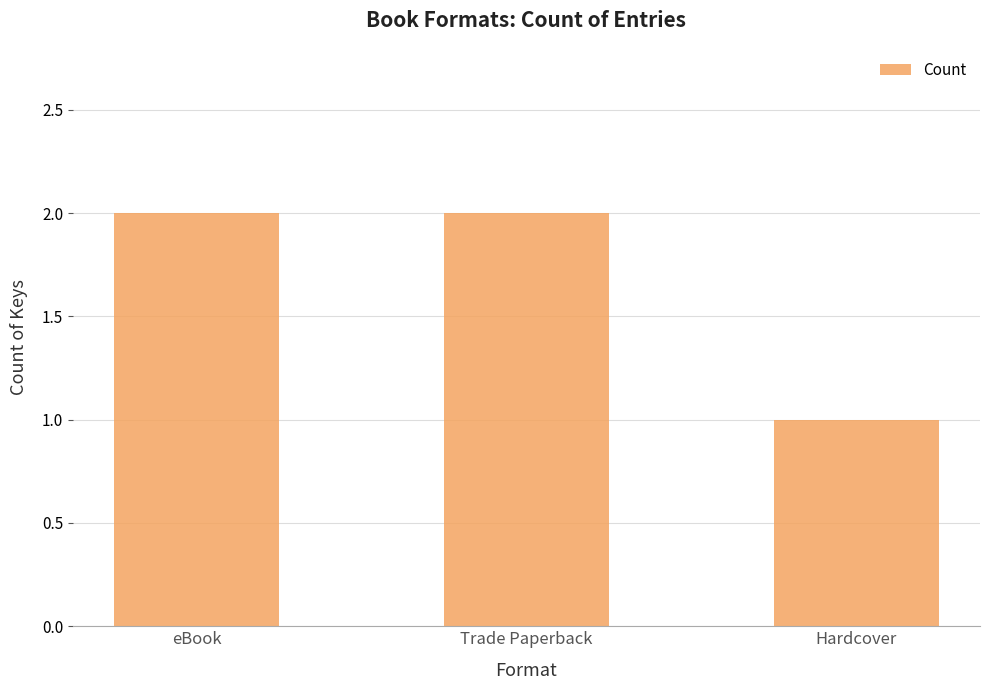

What is the difference between the values at Hardcover and eBook?

1